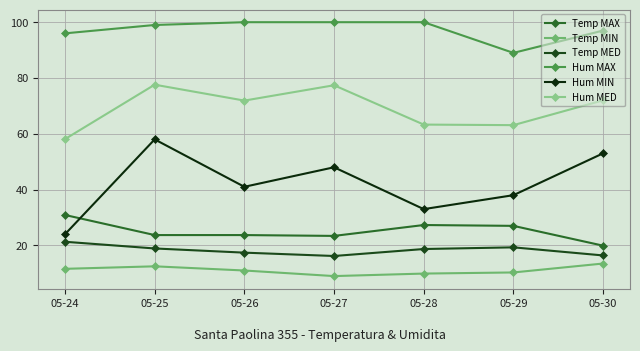

Which series has the widest spread of values?

Hum MIN